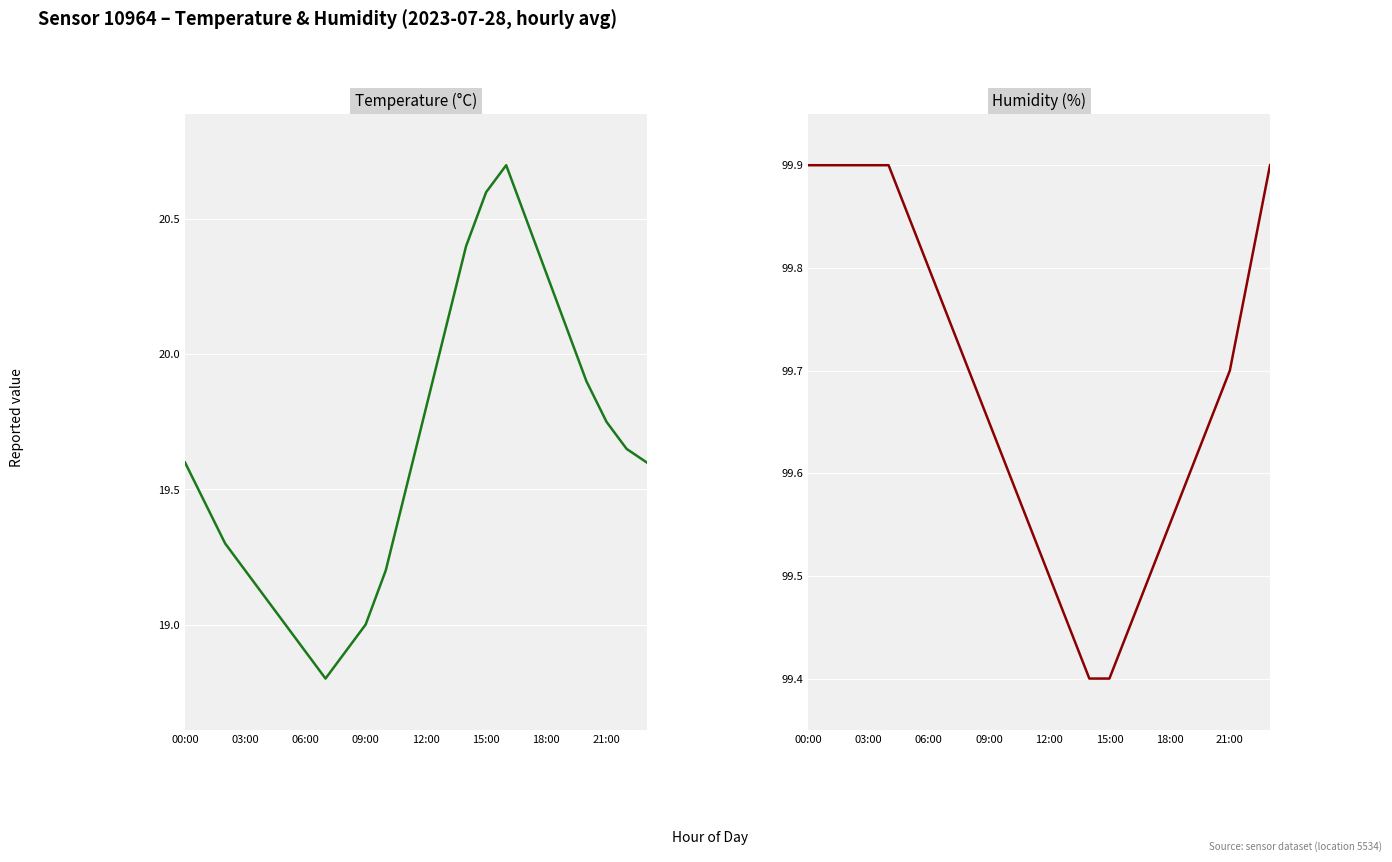

How many data points does each series have?

24